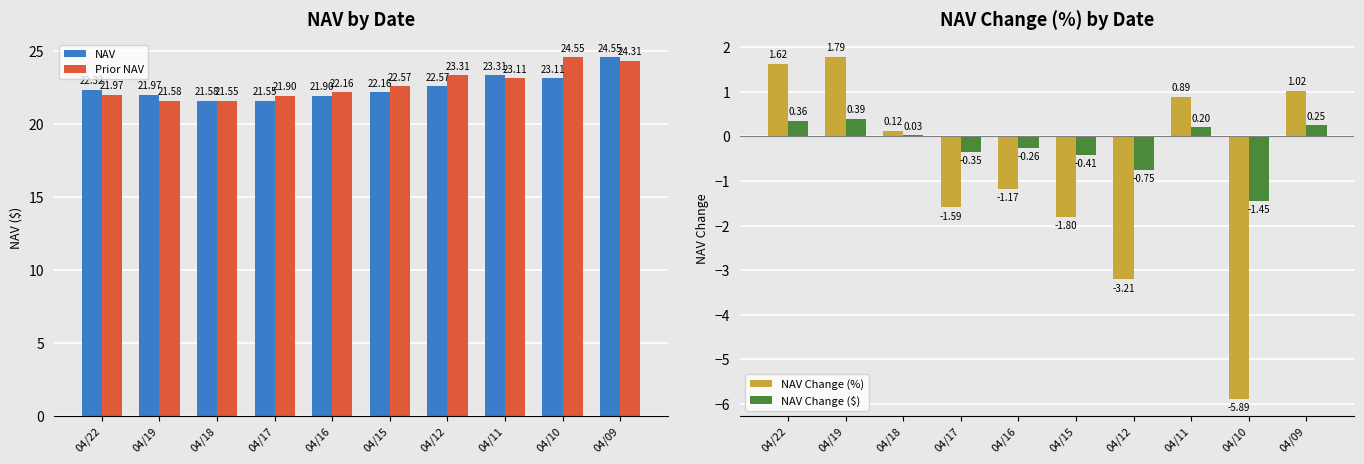

Between 04/16 and 04/09, which series saw the biggest shift?

NAV